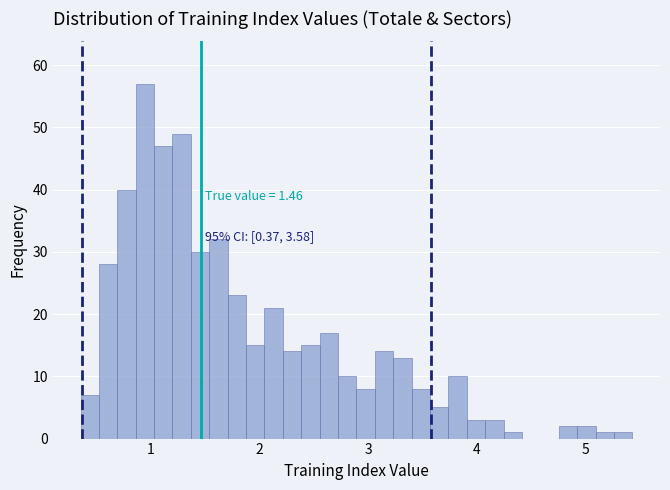

Read against the x-axis, roughly where is the centre of the tallest bar?

0.9